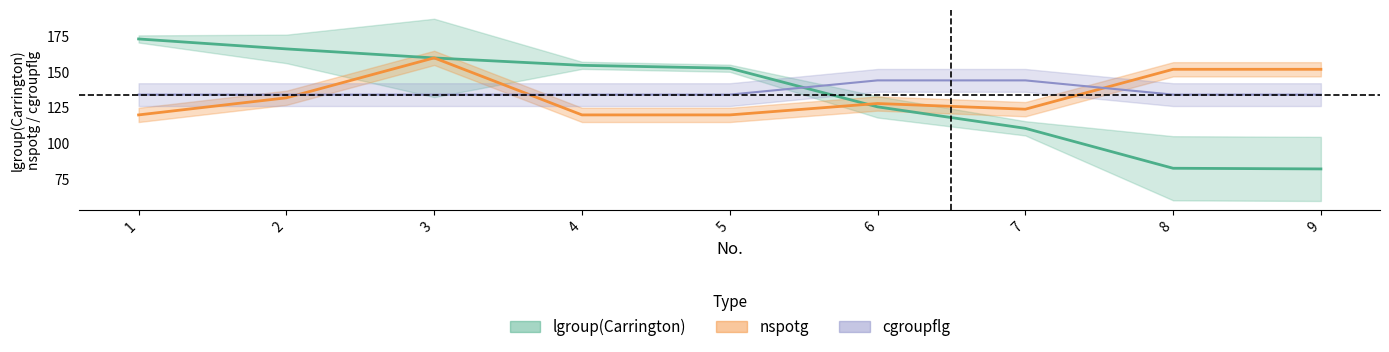

Is this an area chart (filled region under the line)?

No